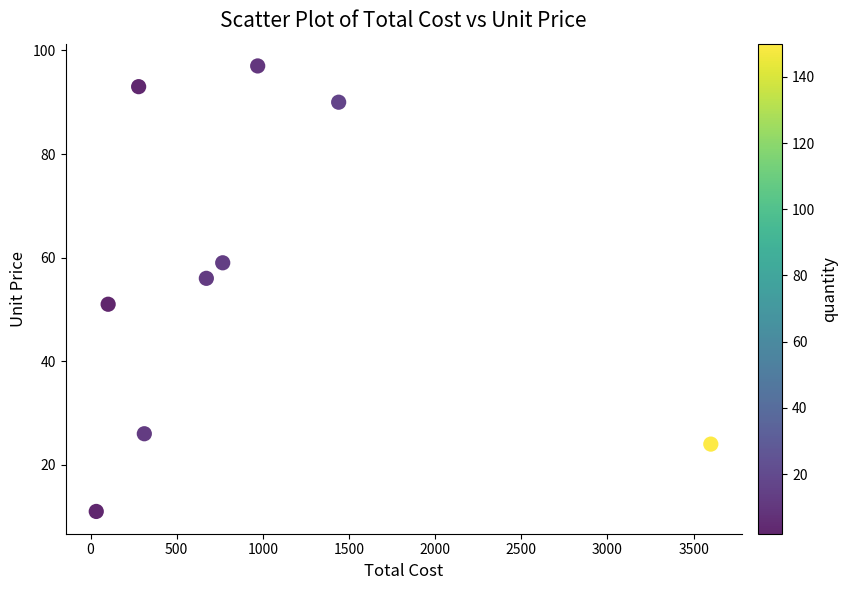

What is the range of Y values (max minus min)?

86